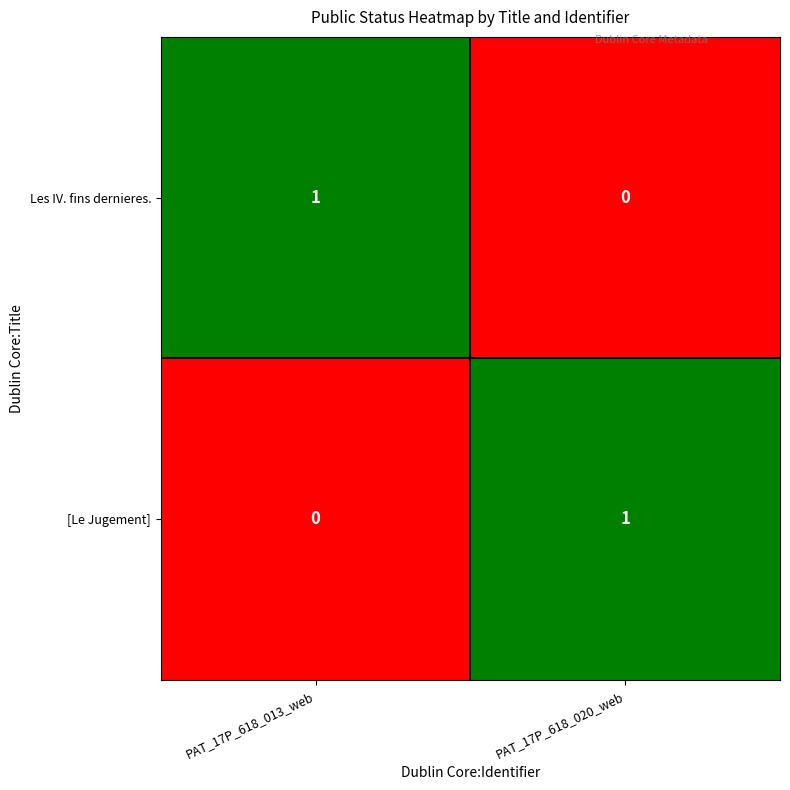

Is the value of Les IV. fins dernieres. at PAT_17P_618_020_web greater than the value of [Le Jugement] at PAT_17P_618_020_web?

No